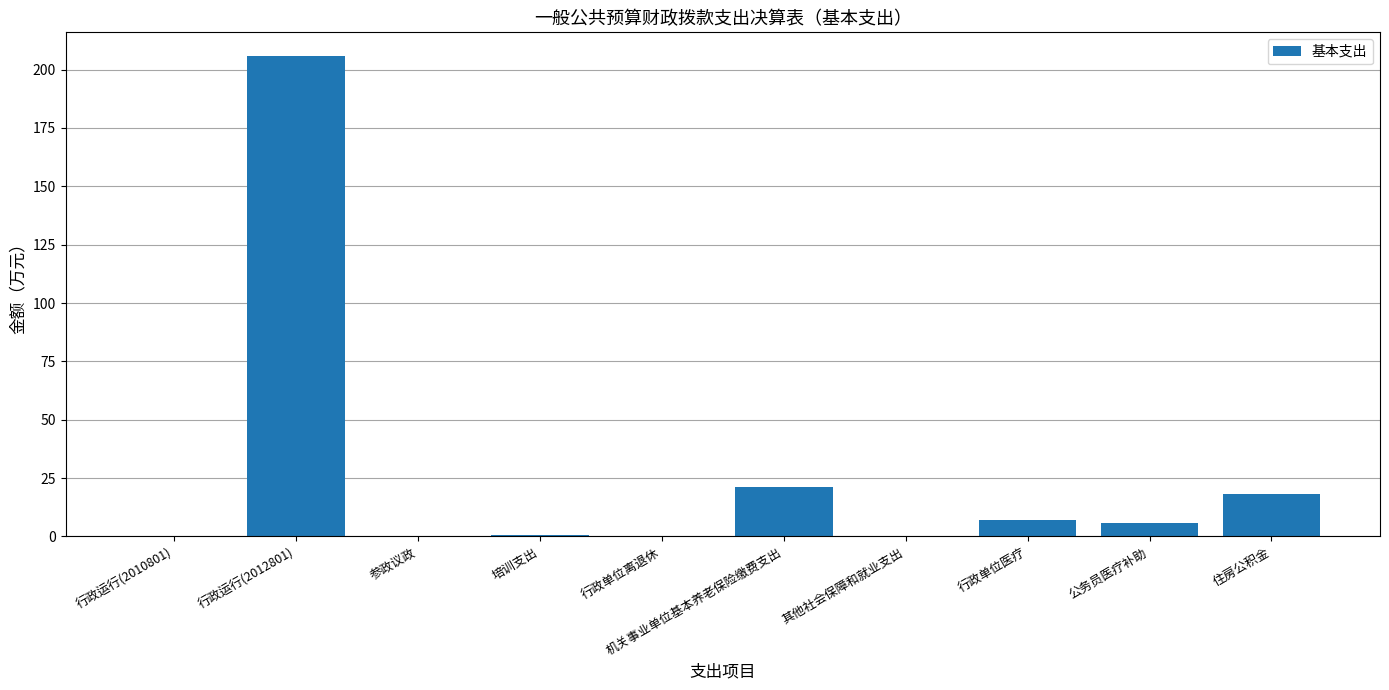

Approximately how many times larger is the value at 机关事业单位基本养老保险缴费支出 compared to 公务员医疗补助?

3.6